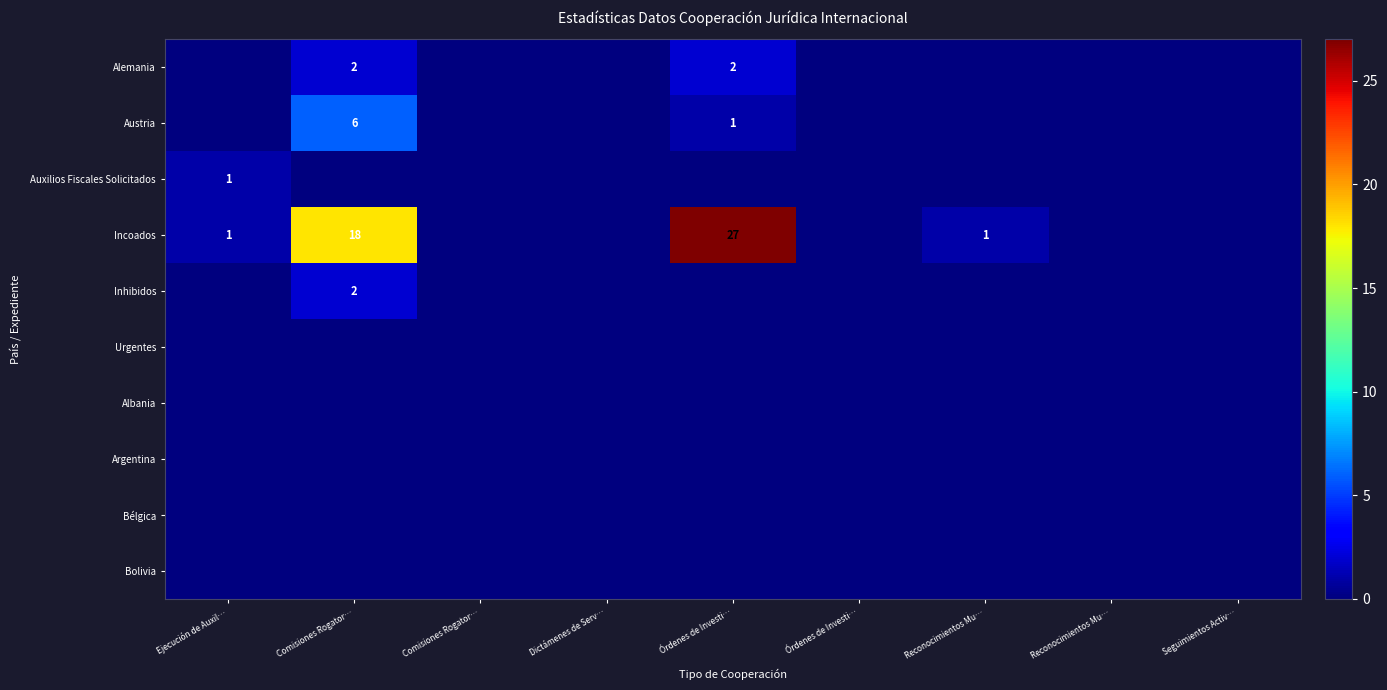

At which label does Alemania reach its minimum?

Ejecución de Auxil…